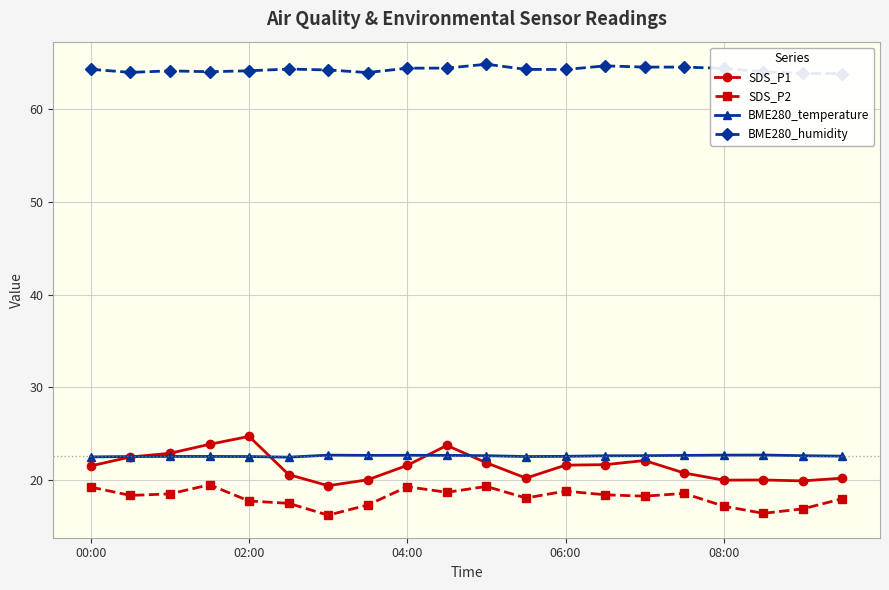

Does the chart display data point markers on the line(s)?

Yes